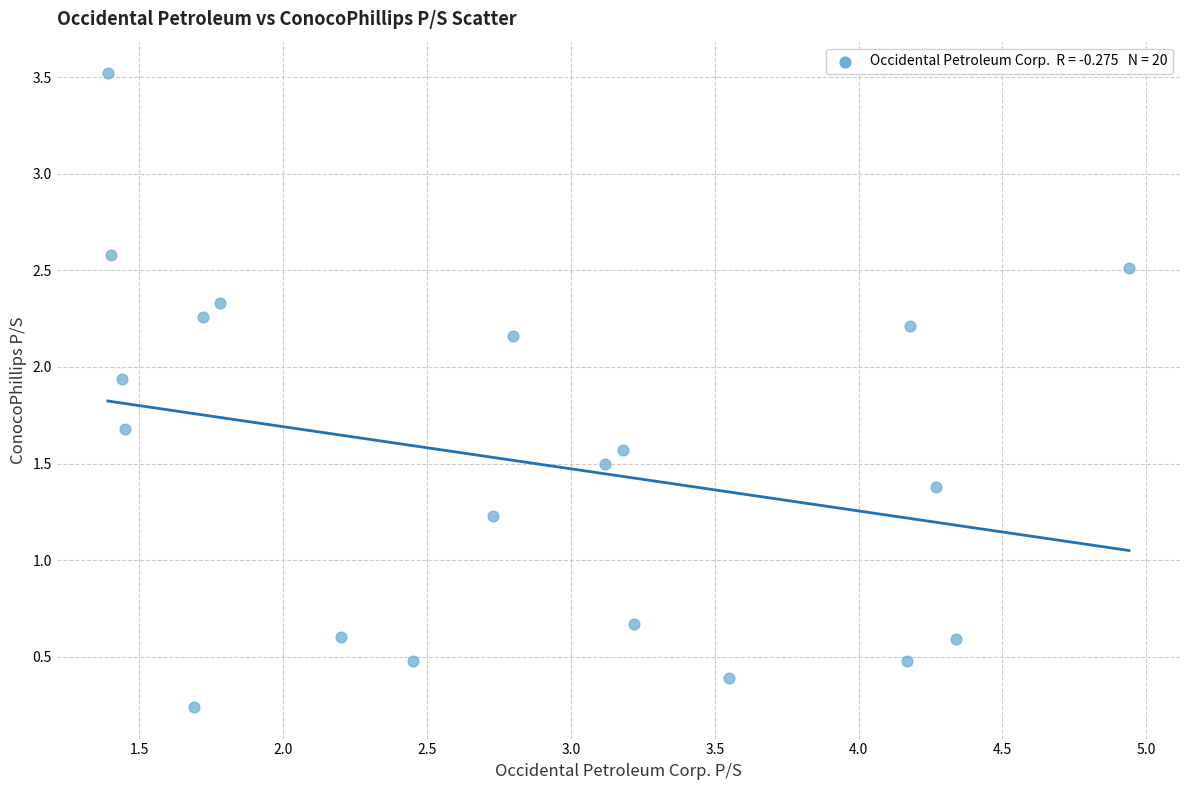

What is the range of X values (max minus min)?

3.6